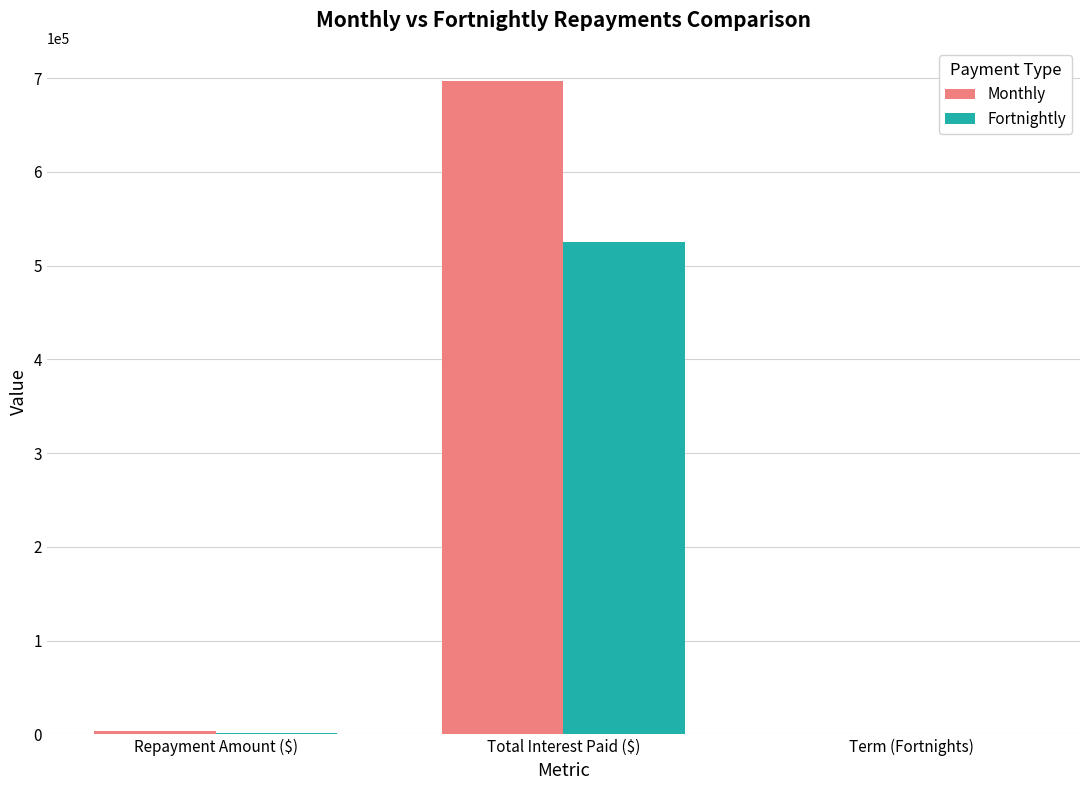

At which label is Monthly closest to 348952?

Repayment Amount ($)